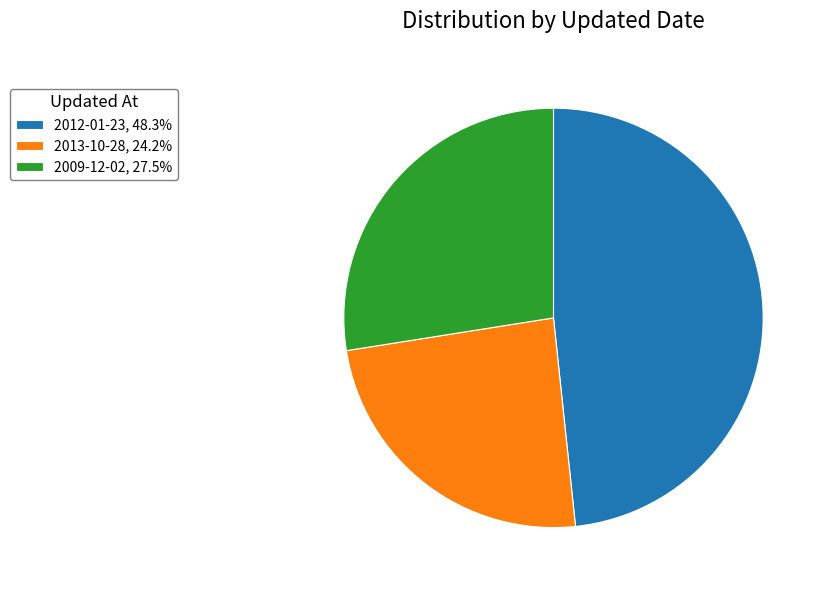

Do 2013-10-28, 24.2% and 2009-12-02, 27.5% together represent more than half of the pie?

Yes